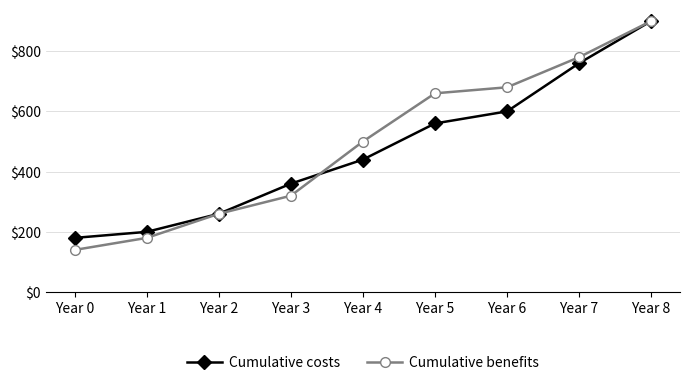

At Year 3, list the series in order from smallest to largest.

Cumulative benefits, Cumulative costs